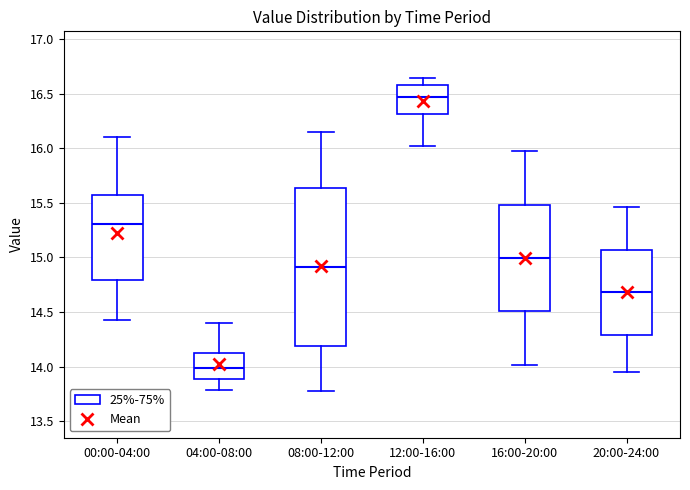

Comparing the boxes themselves (not the whiskers), which one is the tallest?

08:00-12:00